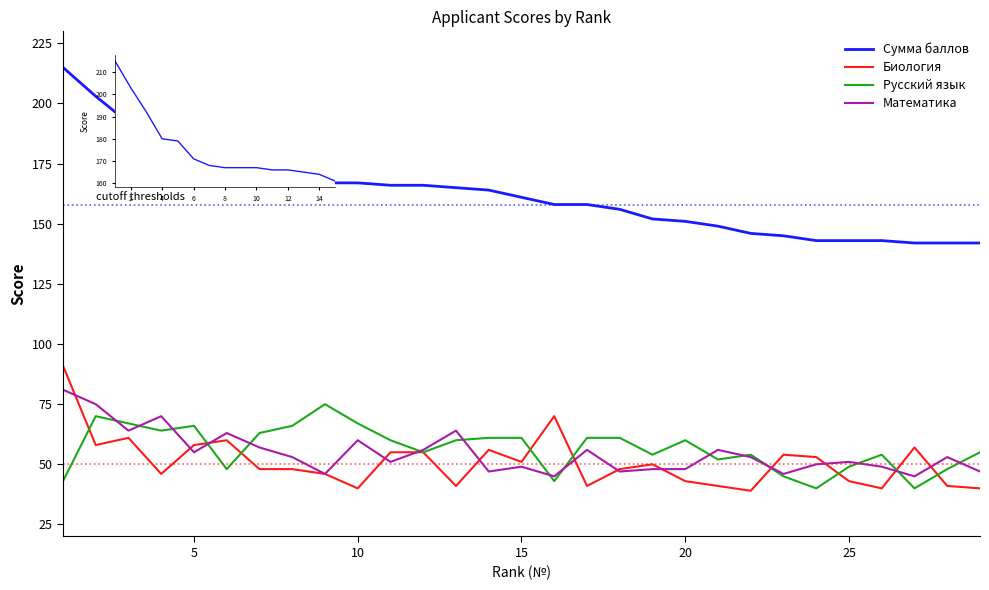

What is the average value of the Сумма баллов series?

162